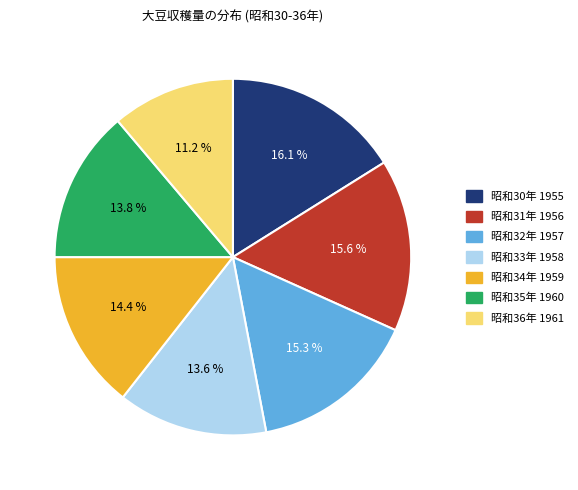

To the nearest percent, what is the difference between the 昭和32年 1957 and 昭和30年 1955 slice percentages?

1%